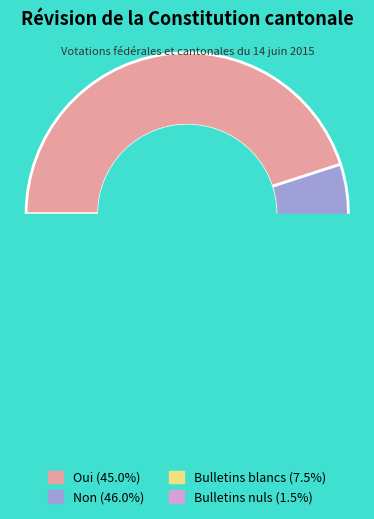

What percentage is the Bulletins blancs slice, to the nearest percent?

7%